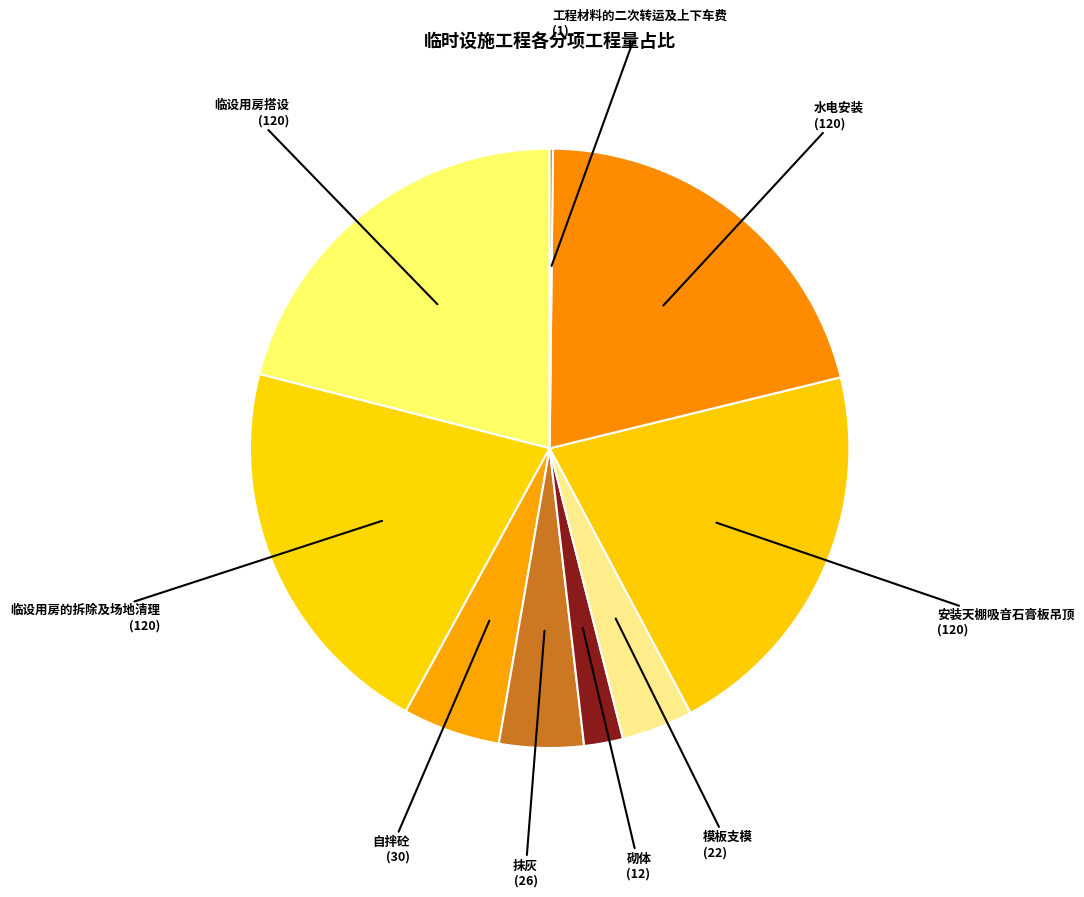

Combined, do 临设用房的拆除及场地清理 and 水电安装 account for over 50%?

No